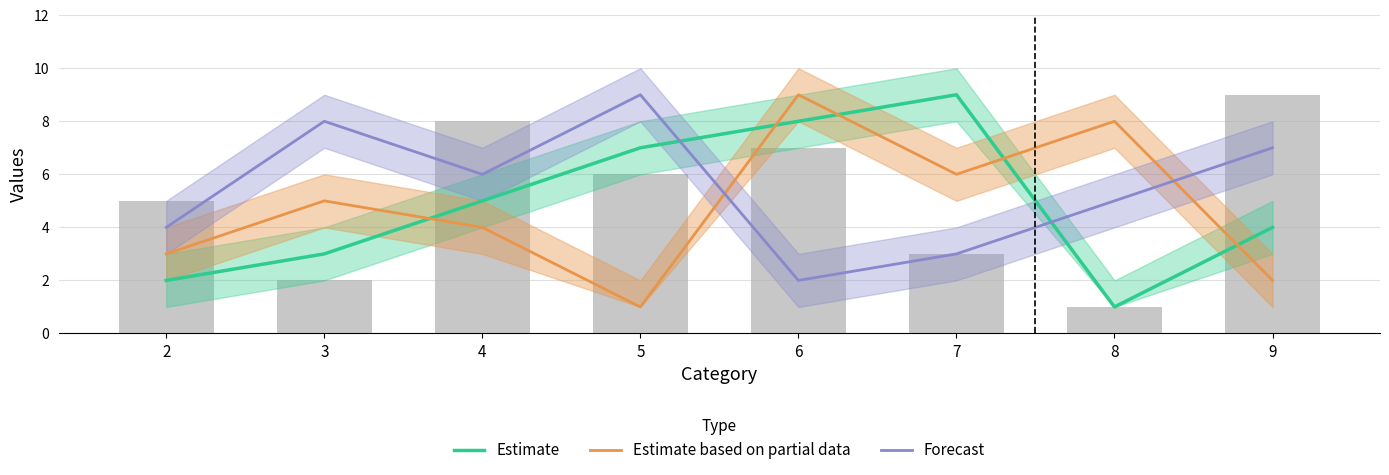

What is the value of the Forecast bar at the 6th from the left?

3